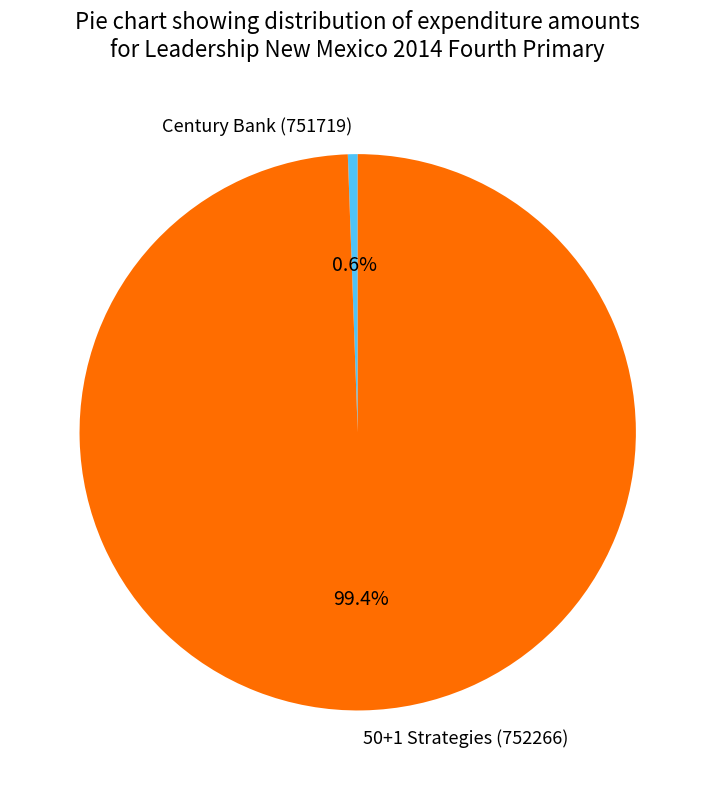

To the nearest percent, what is the difference between the largest and smallest slice percentages?

99%